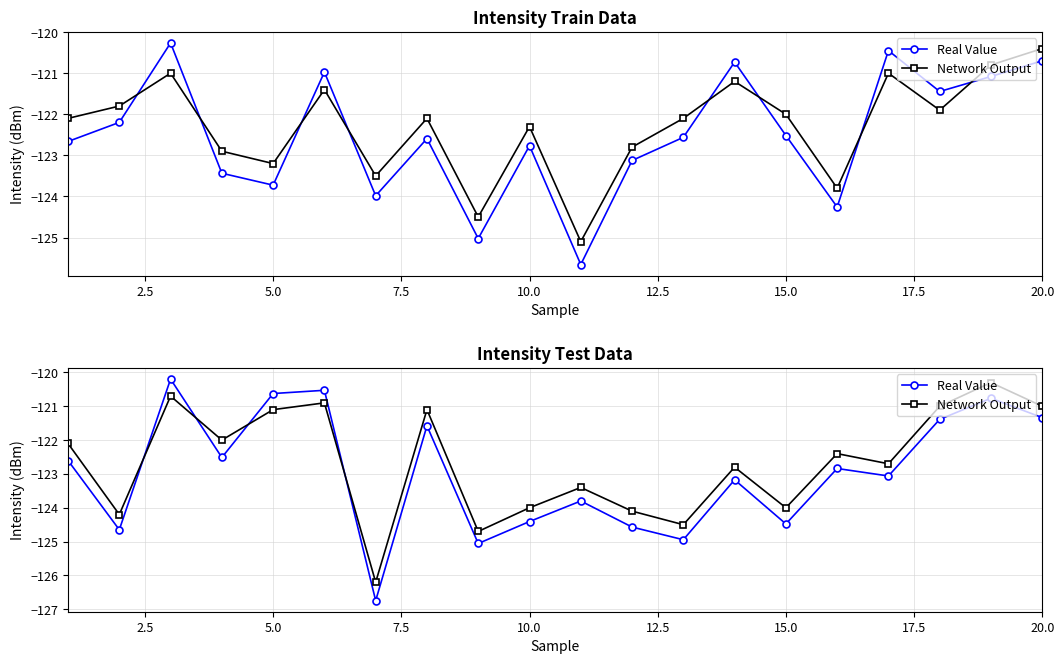

What is the difference between the second highest and minimum values in the Real Value series?

6.2